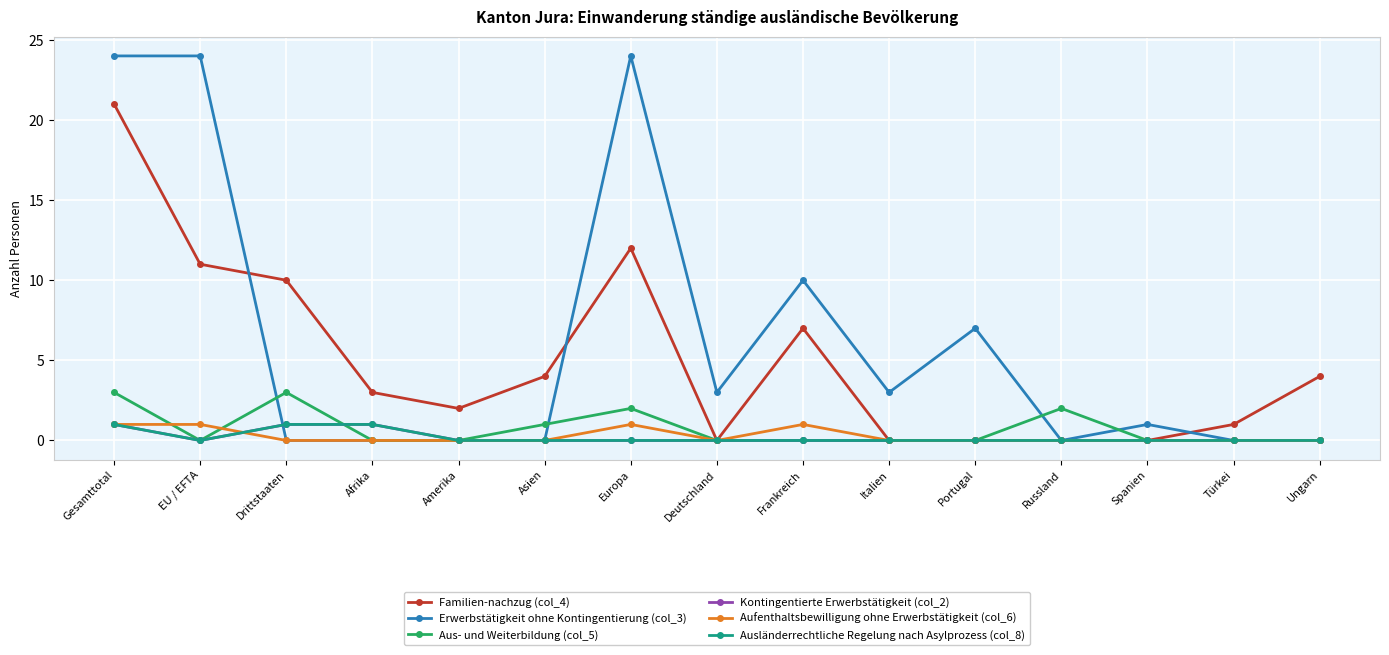

Which category has the lowest value across all series?

Deutschland